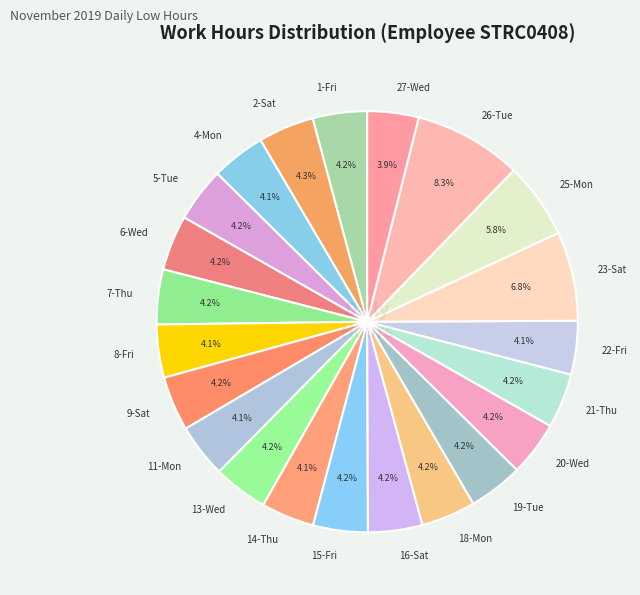

Is it true that 18-Mon is 4% of the pie?

True